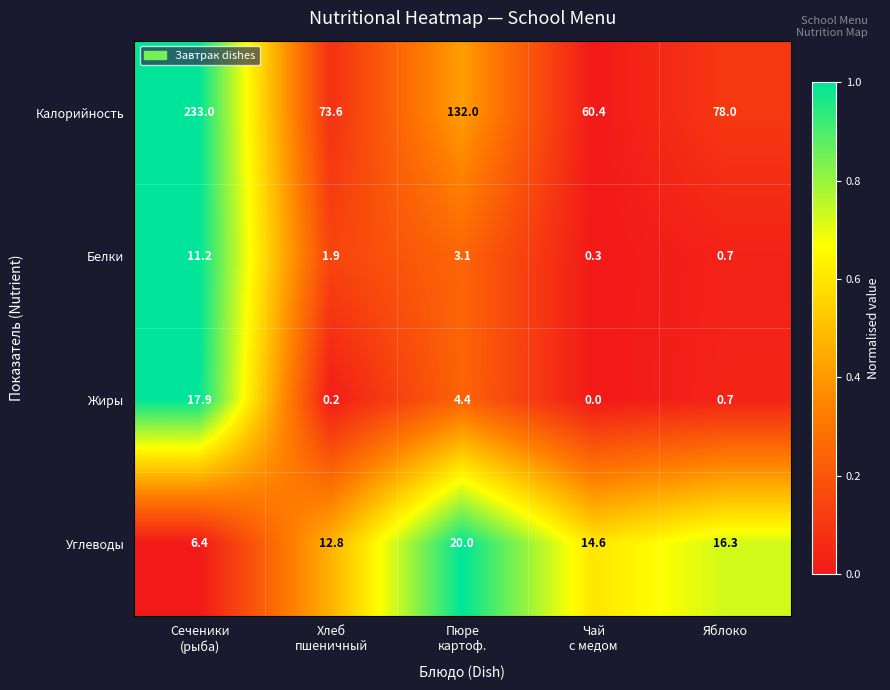

Reading left to right, what are all the values shown in this chart?

Калорийность: 233.0	73.6	132.0	60.4	78.0
Белки: 11.2	1.9	3.1	0.3	0.7
Жиры: 17.9	0.2	4.4	0.0	0.7
Углеводы: 6.4	12.8	20.0	14.6	16.3